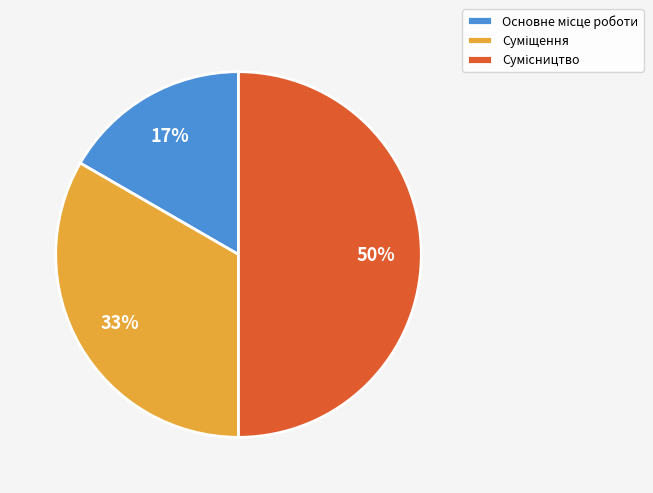

To the nearest percent, what is the average slice percentage?

33%